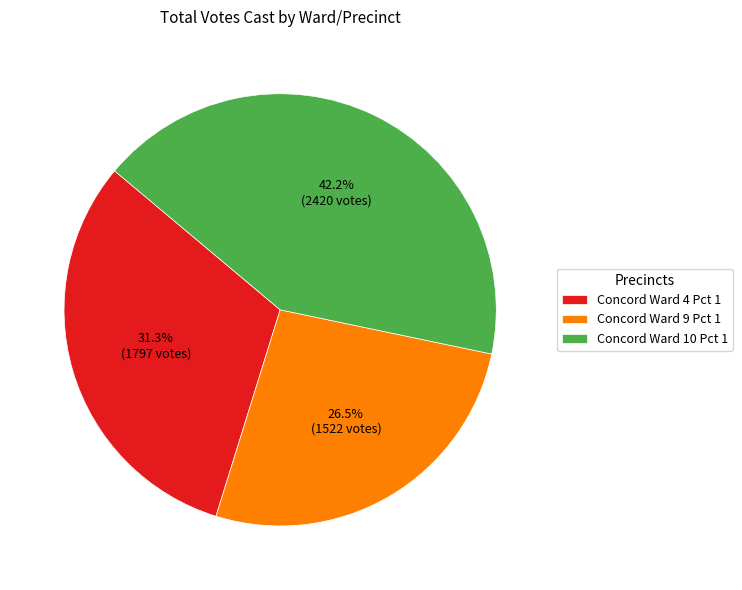

How much of the chart is everything except Concord Ward 9 Pct 1?

73.5%